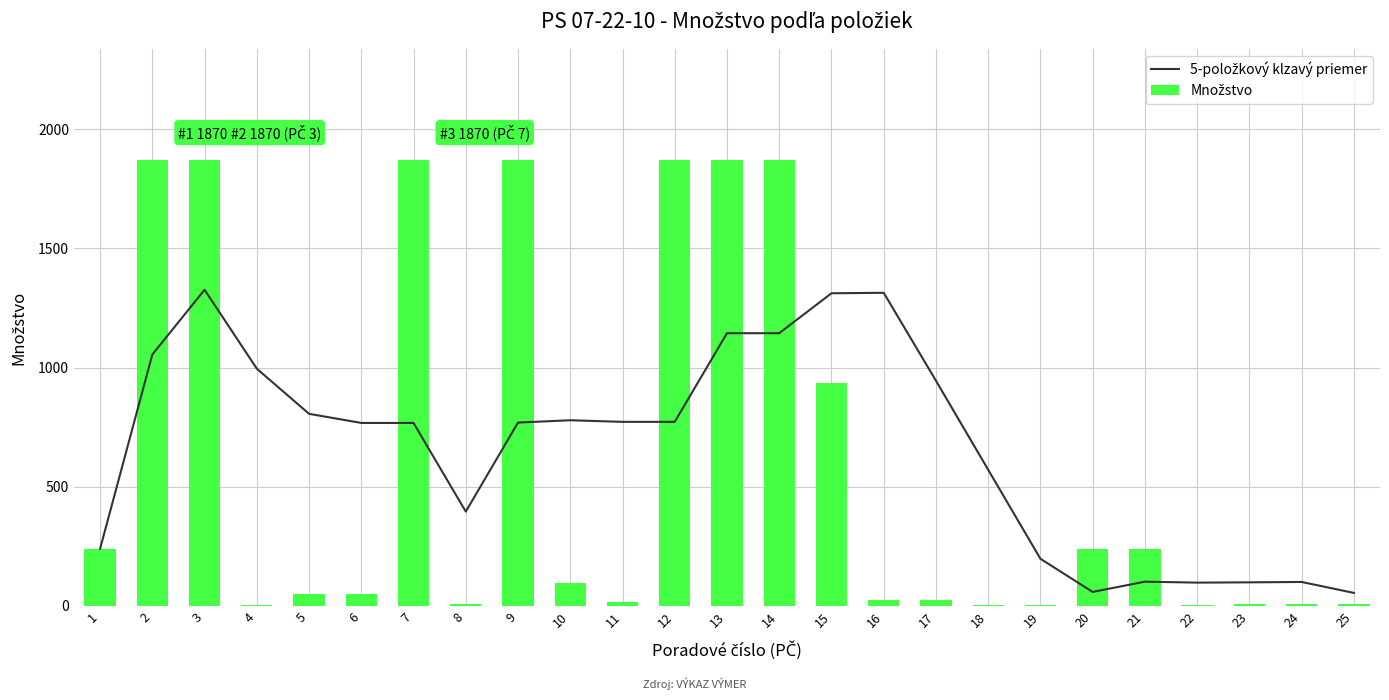

What are all the series names shown in the legend?

5-položkový klzavý priemer, Množstvo